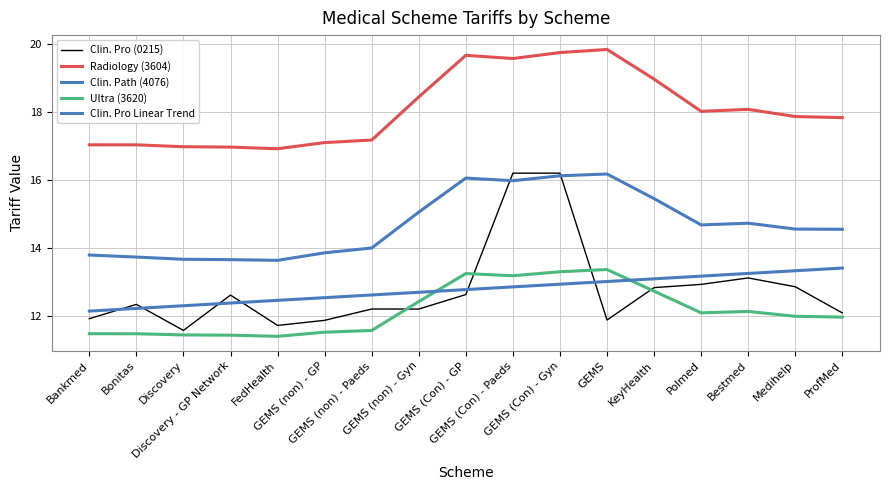

How many lines are shown in the chart?

5